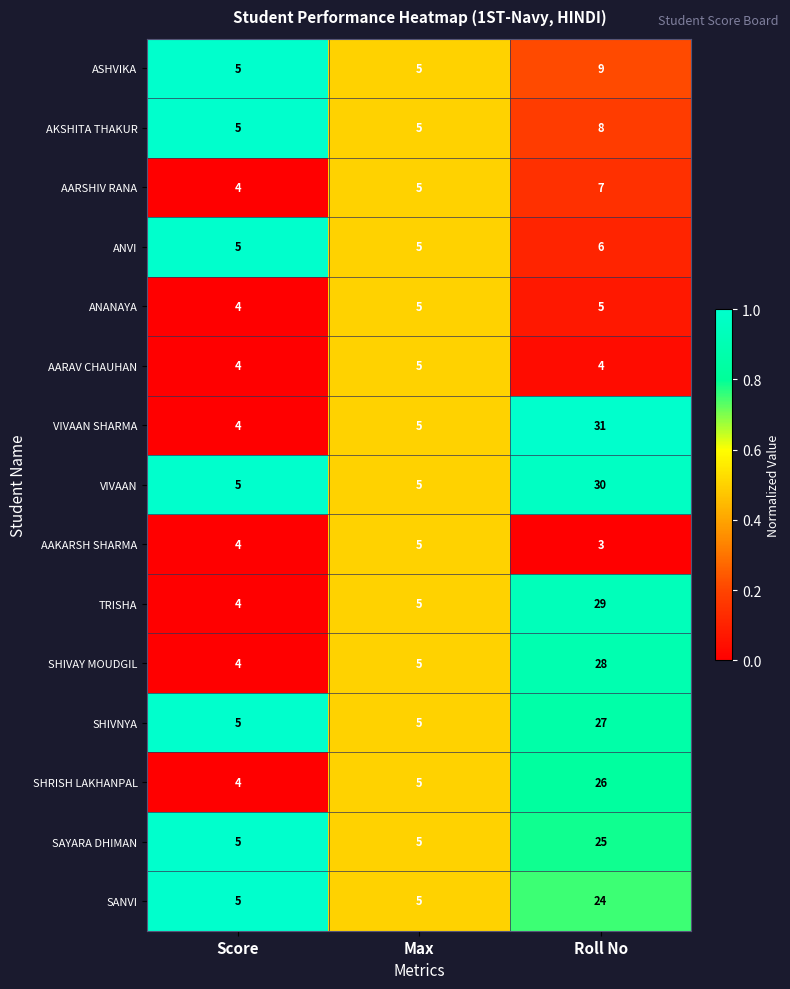

What is the total value across all series at Score?

67